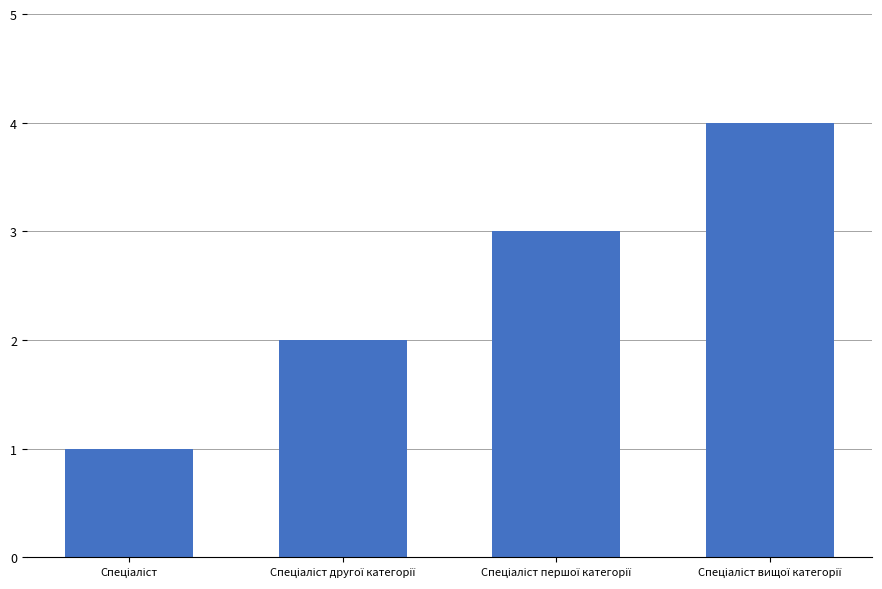

What is the greatest value displayed?

4